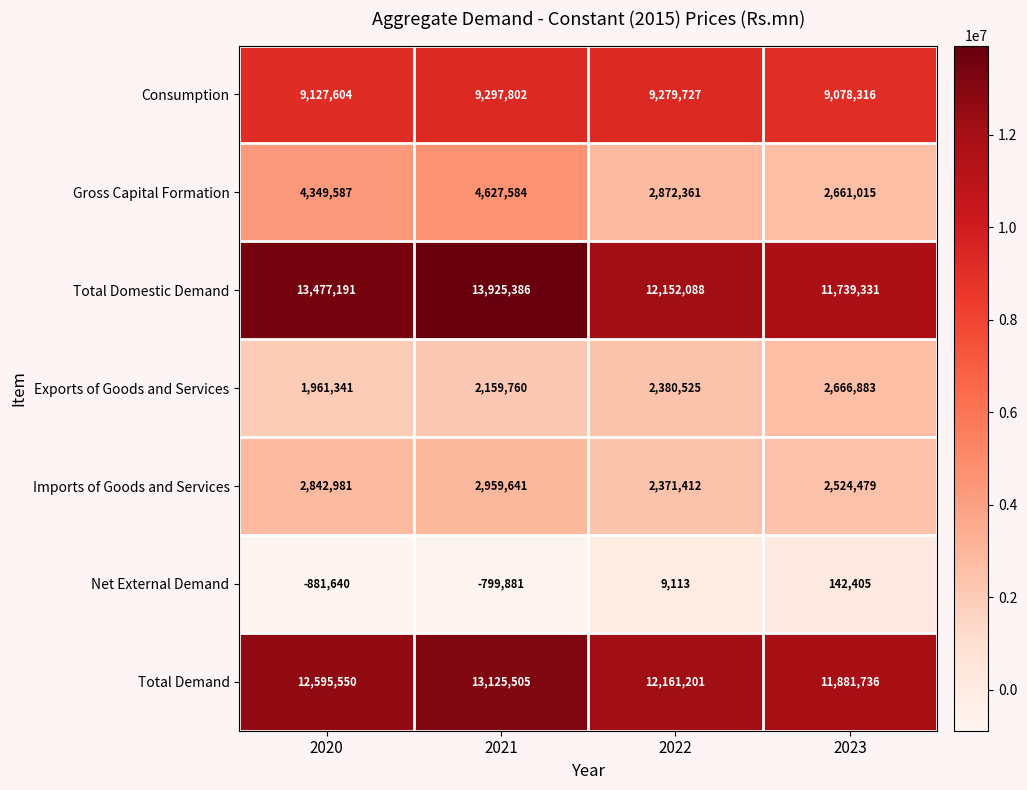

What is the approximate value of Imports of Goods and Services at 2023?

2524479